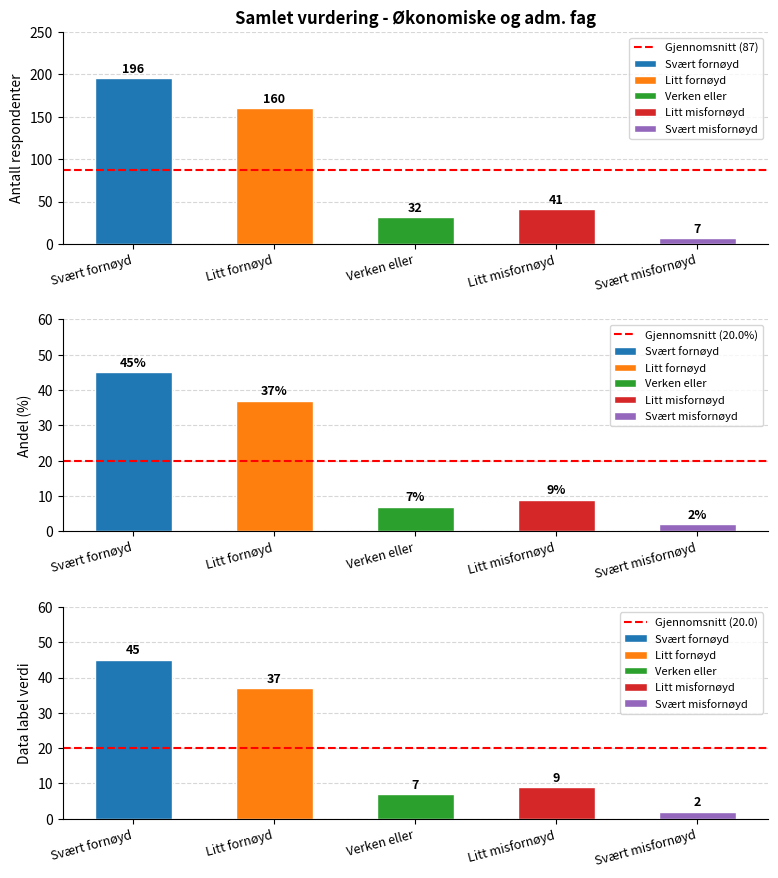

Between Svært fornøyd and Litt fornøyd, which series saw the biggest shift?

Gjennomsnitt (87)